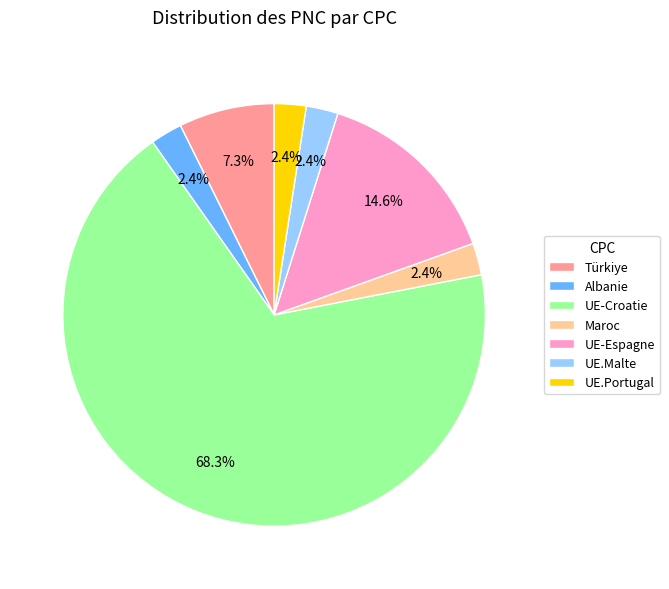

Which slice is the largest?

UE-Croatie